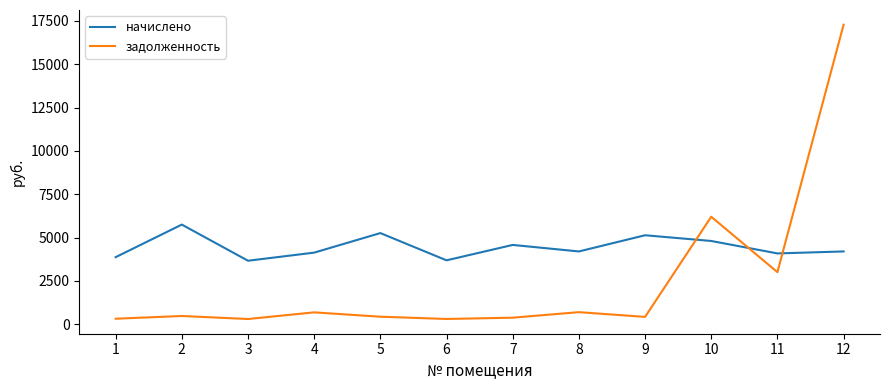

Which category has the highest value in the начислено series?

2